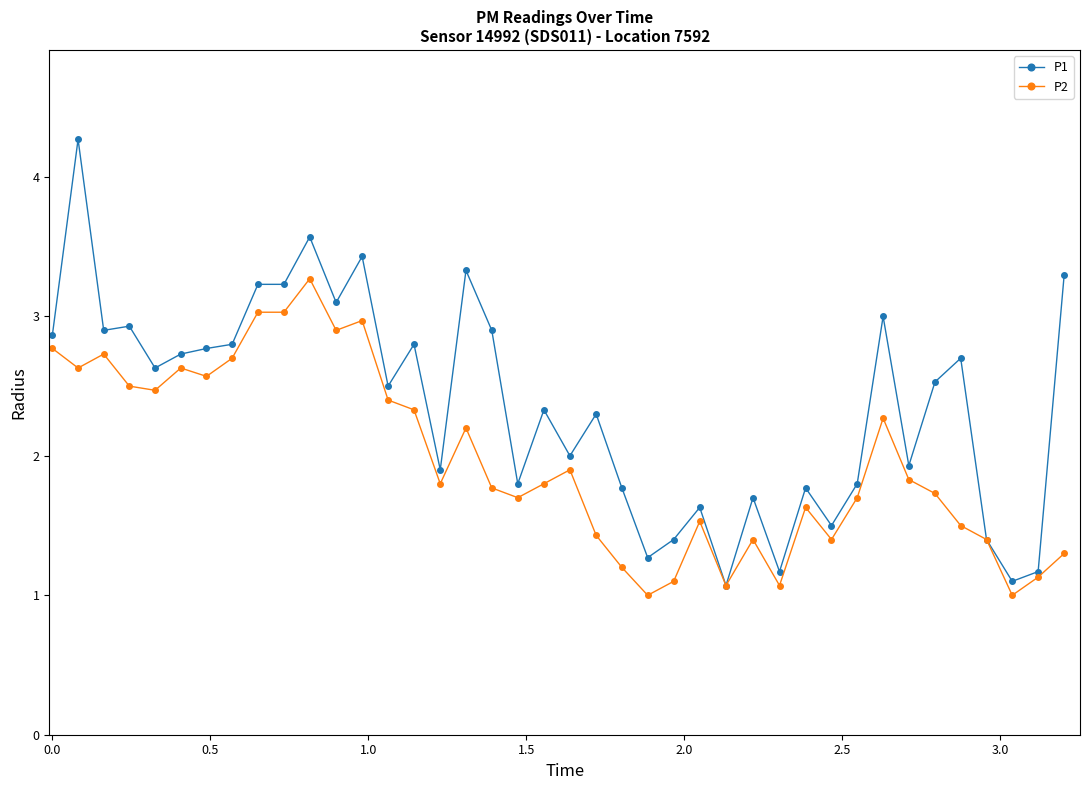

Which series has the largest total across all categories?

P1